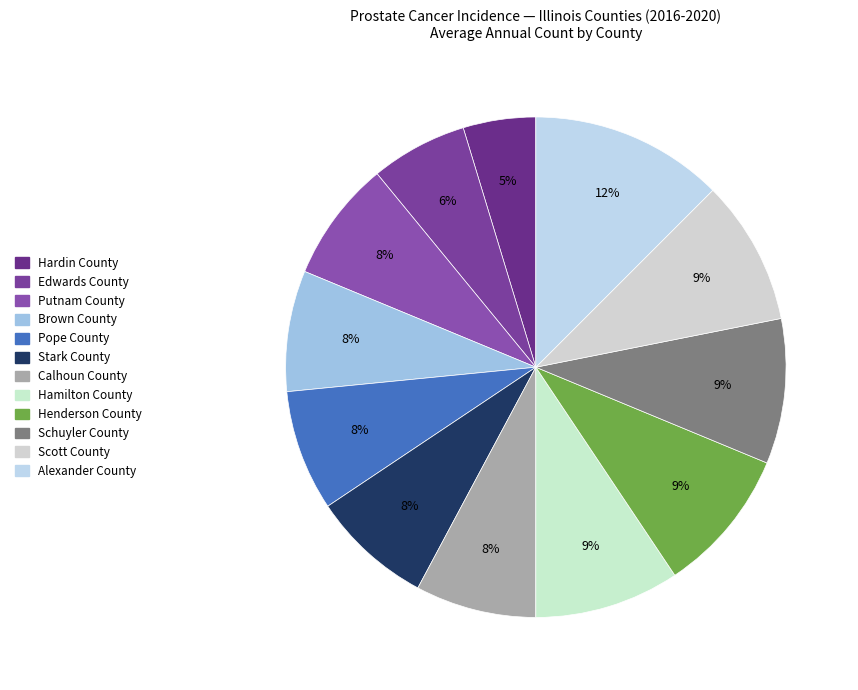

What percentage is the Scott County slice, to the nearest percent?

9%